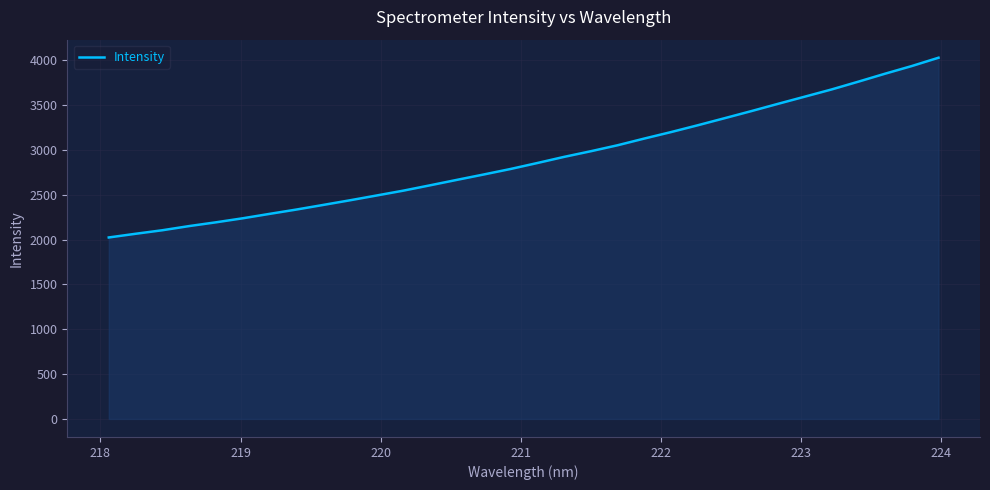

How many lines are shown in the chart?

1